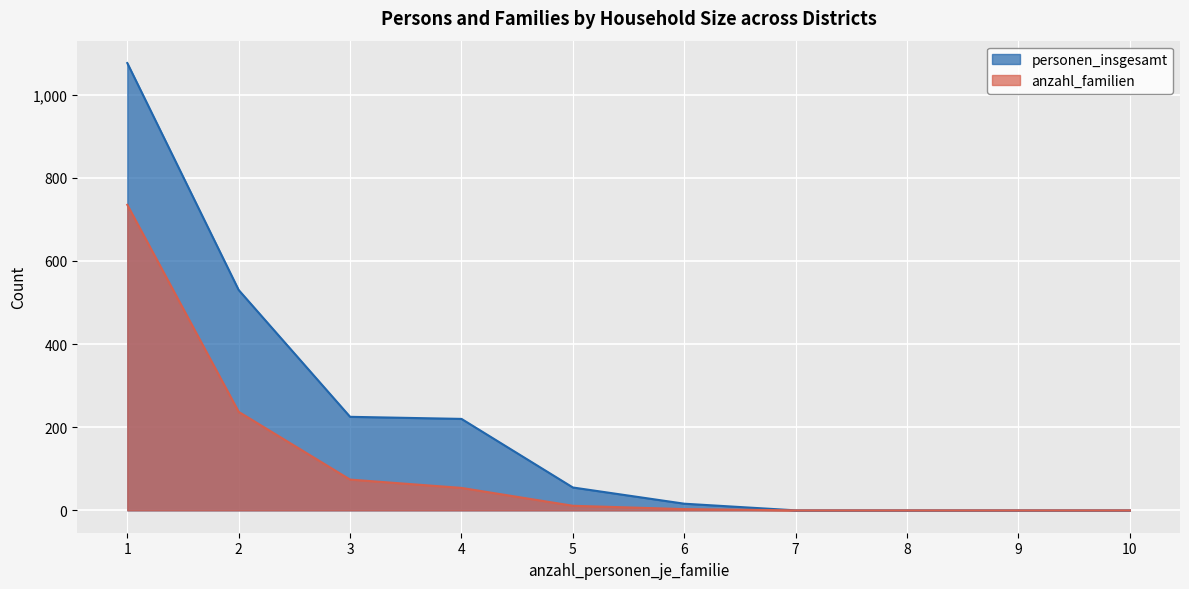

How many data points in anzahl_familien are less than 11?

5